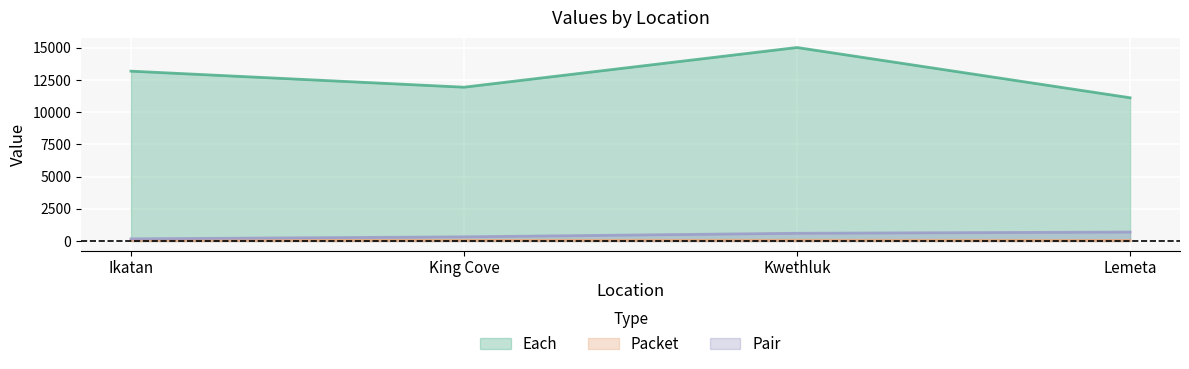

Is it true that Pair equals 864 at Kwethluk?

False